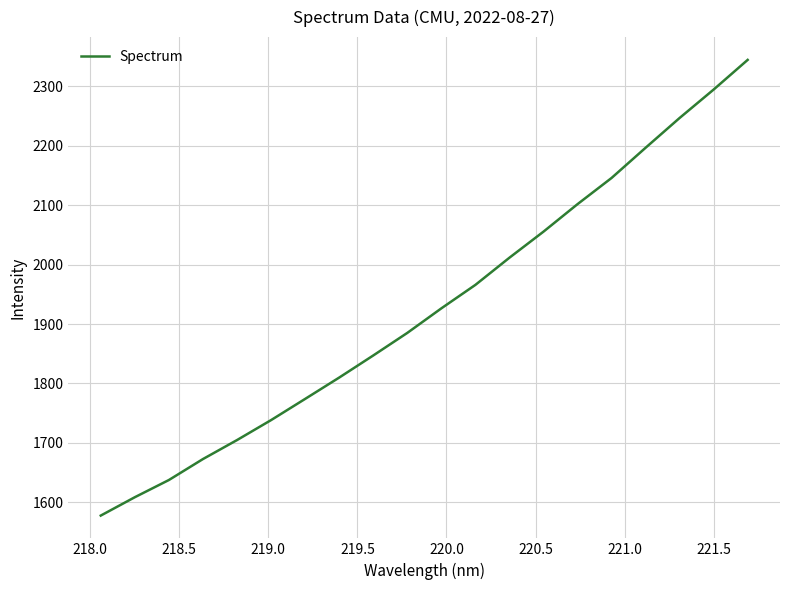

What is the minimum value shown in the chart?

1577.8